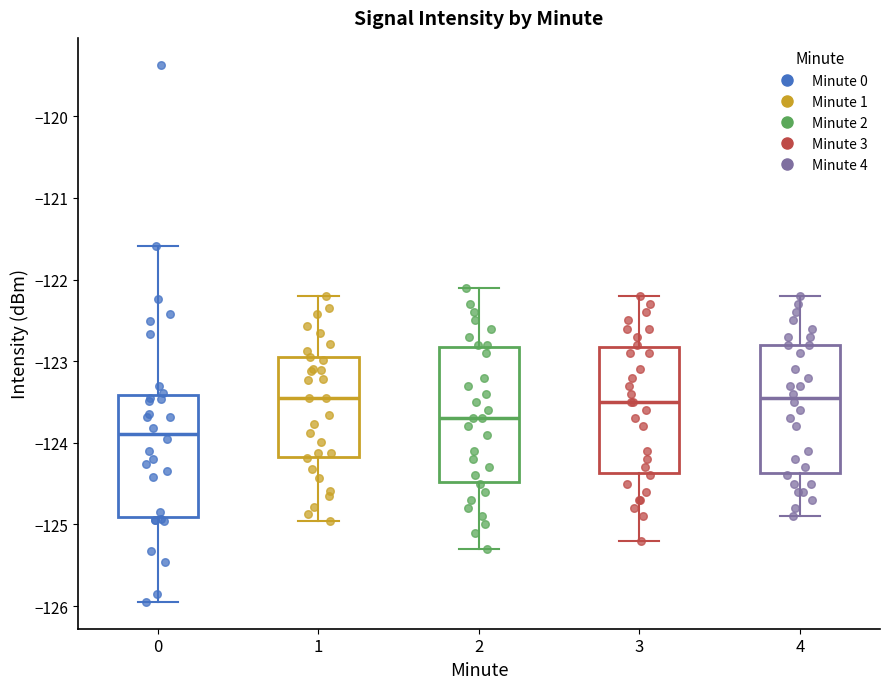

Reading left to right, transcribe this box plot: for each box, give where its median line is, the range the box spans, and where its two whiskers end, as read against the y-axis. The values are not printed on the chart, so give them approximately, as read against the axis.

0: median -123.9, box -124.9 to -123.4, whiskers -125.9 to -121.6
1: median -123.5, box -124.2 to -123.0, whiskers -125.0 to -122.2
2: median -123.7, box -124.5 to -122.8, whiskers -125.3 to -122.1
3: median -123.5, box -124.4 to -122.8, whiskers -125.2 to -122.2
4: median -123.4, box -124.4 to -122.8, whiskers -124.9 to -122.2